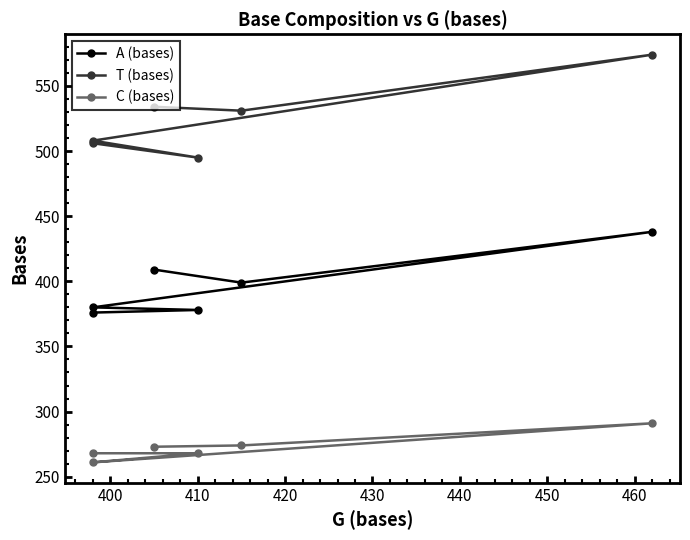

What is the average value of the T (bases) series?

525